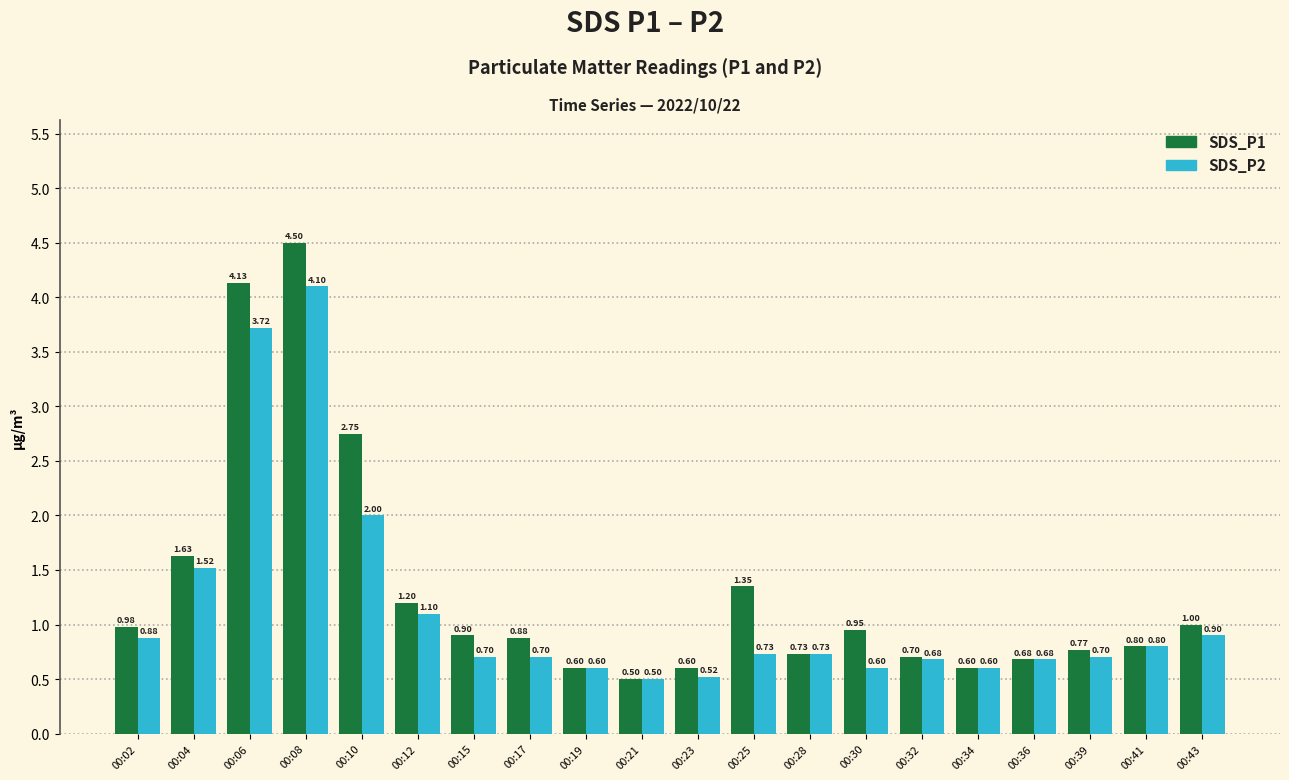

How many bars are there in each group?

2